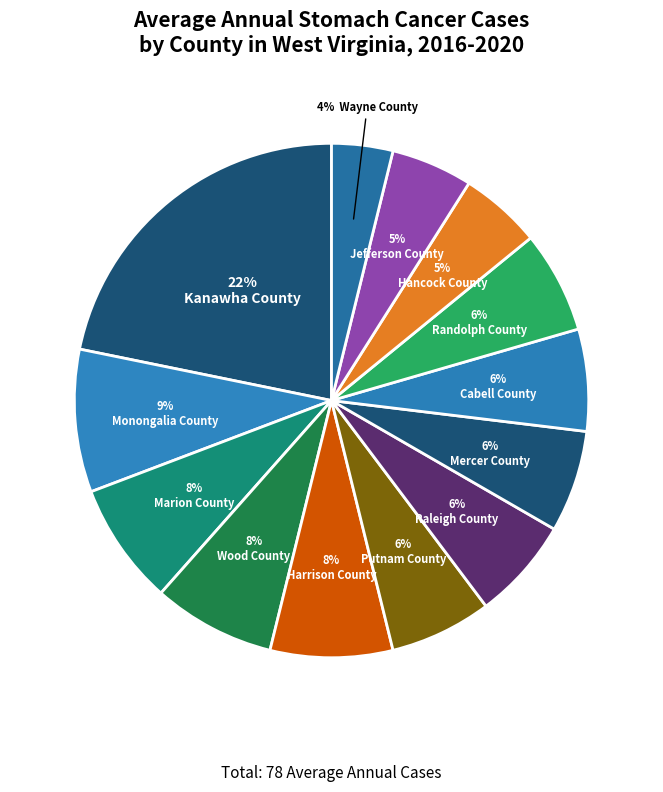

Rank the categories by value from lowest to highest.

Wayne County, Hancock County, Jefferson County, Putnam County, Raleigh County, Mercer County, Cabell County, Randolph County, Marion County, Wood County, Harrison County, Monongalia County, Kanawha County